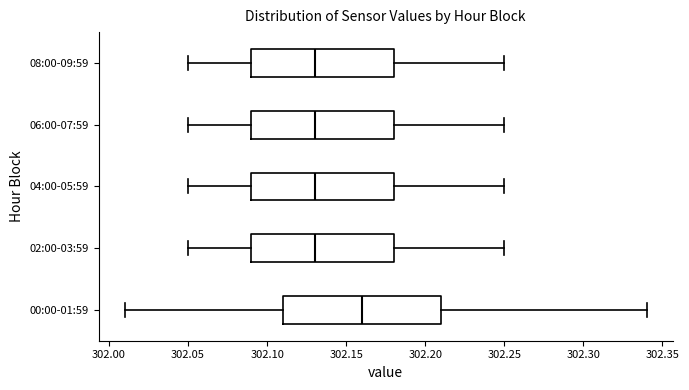

Which box is the widest, from its left edge to its right edge?

00:00-01:59